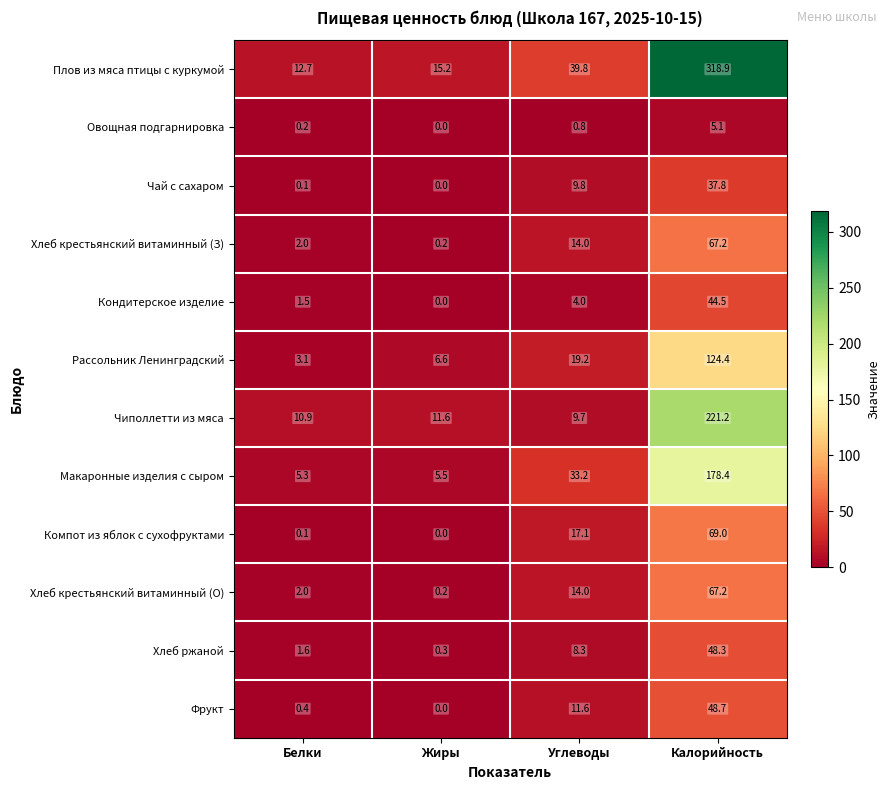

How many distinct data groups are displayed?

12